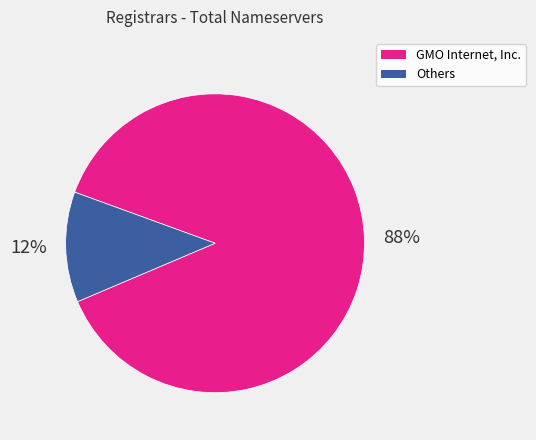

To the nearest percent, what is the difference between the largest and smallest slice percentages?

76%